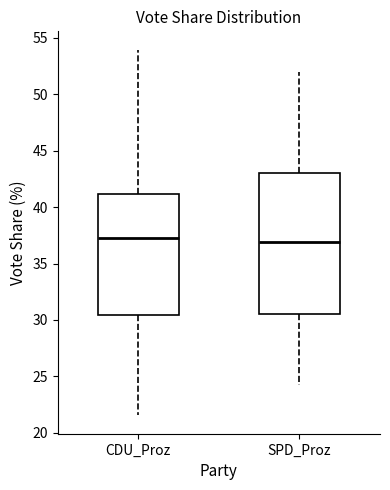

Which box is the tallest, from its lower edge to its upper edge?

SPD_Proz